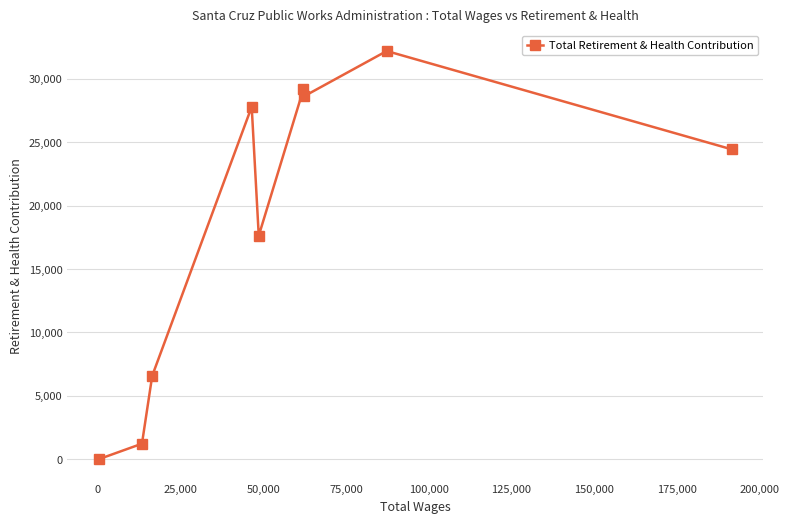

What is the greatest value displayed?

32204